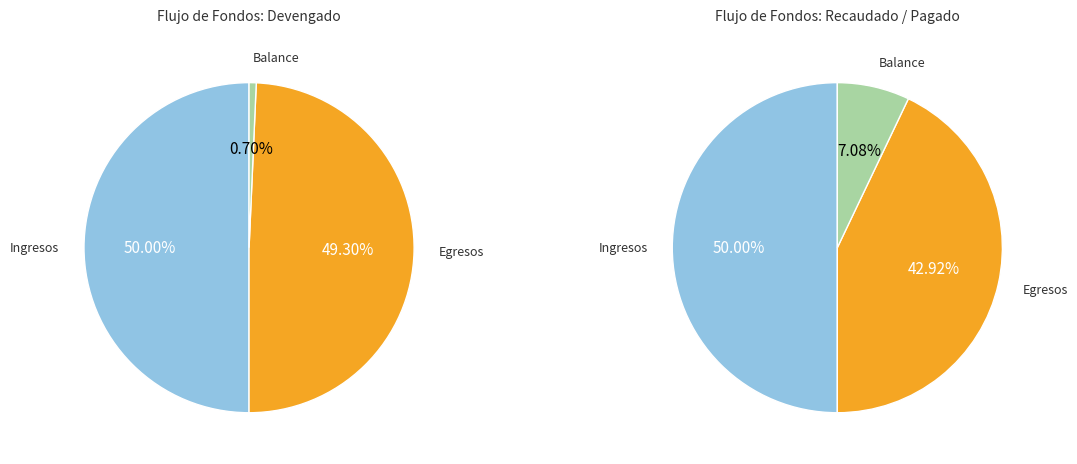

Is II. Egresos Presupuestarios the majority of the pie?

No